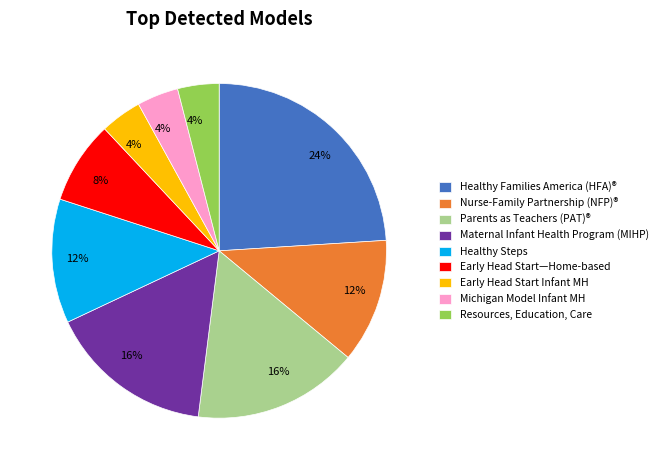

Is there any slice that represents more than half of the pie?

No